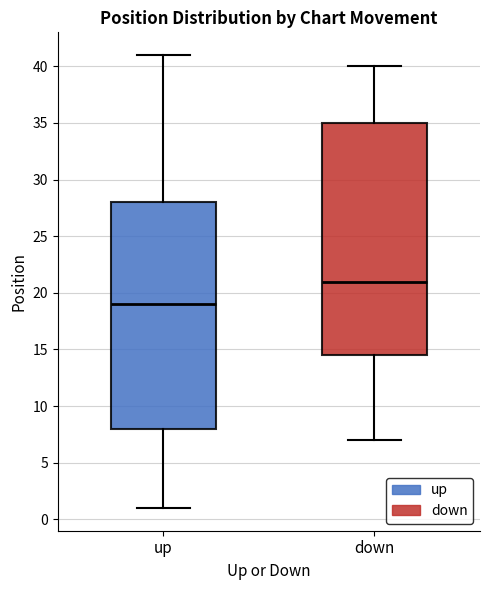

Reading left to right, read every box against the y-axis: the position of its median line, the range the box covers, and the ends of its whiskers. The values are not printed on the chart, so give them approximately, as read against the axis.

up: median 19.0, box 8.0 to 28.0, whiskers 1.0 to 41.0
down: median 21.0, box 14.5 to 35.0, whiskers 7.0 to 40.0